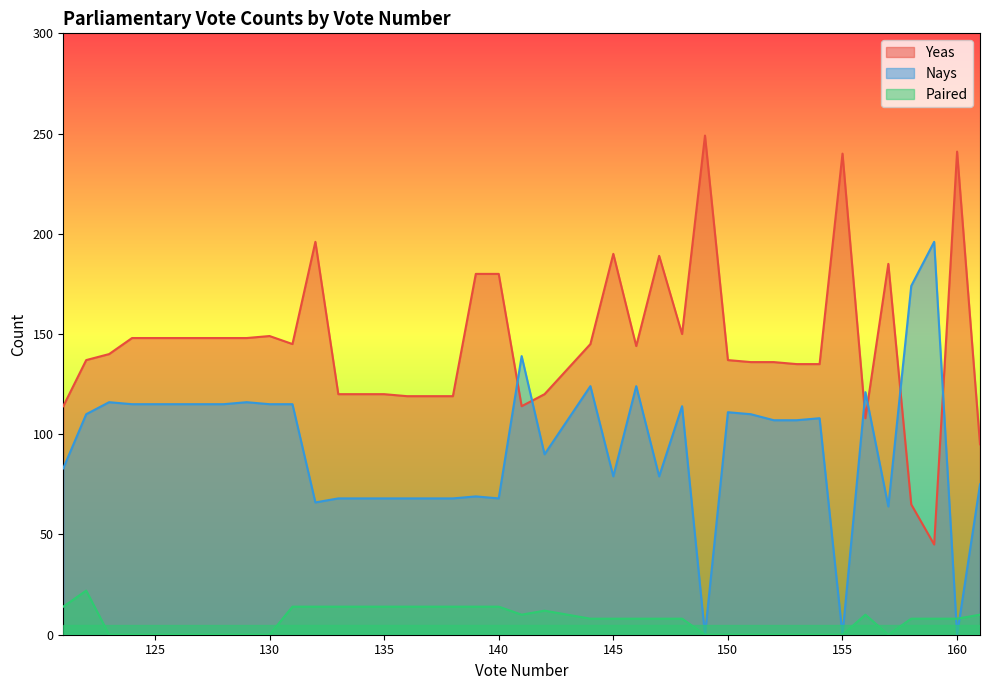

How many values in the Paired series are below 8?

16